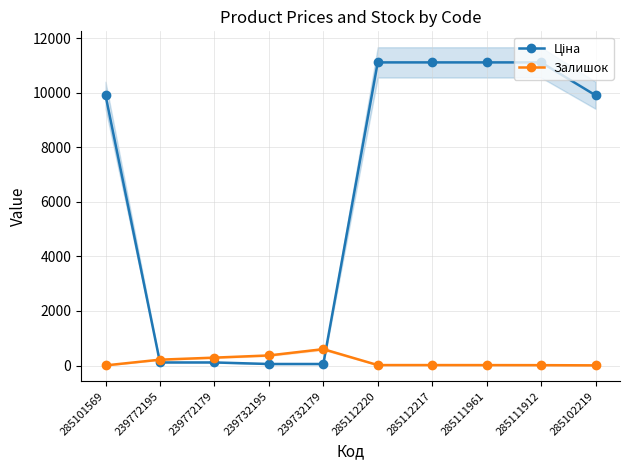

How many data points in Ціна are less than 9908?

4